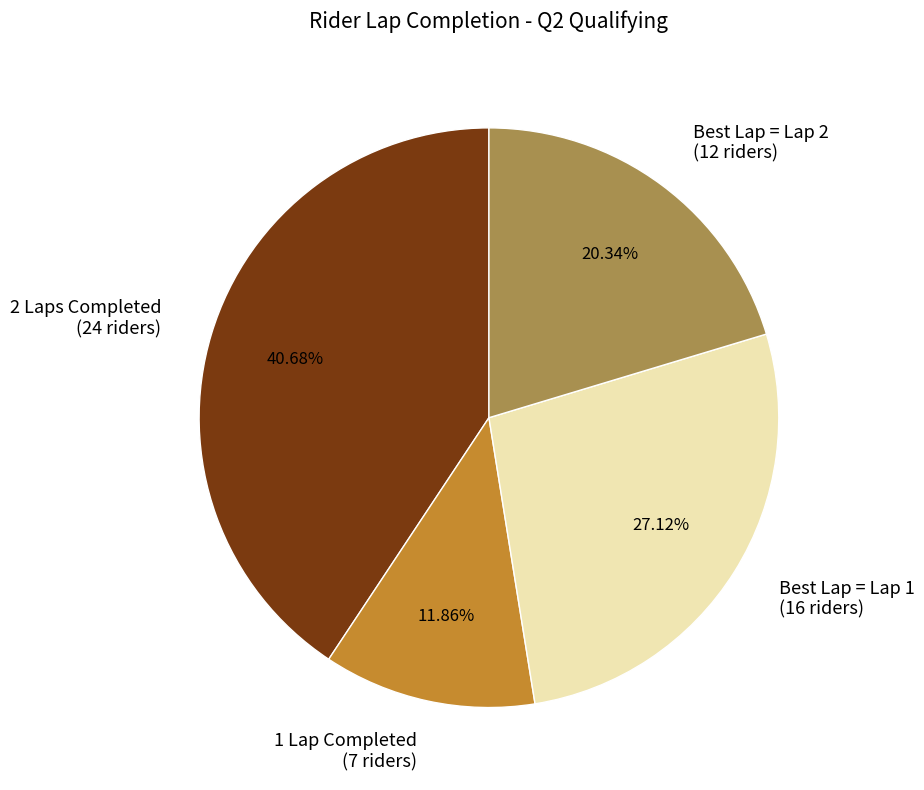

Combined, do 1 Lap Completed (7 riders) and Best Lap = Lap 1 (16 riders) account for over 50%?

No